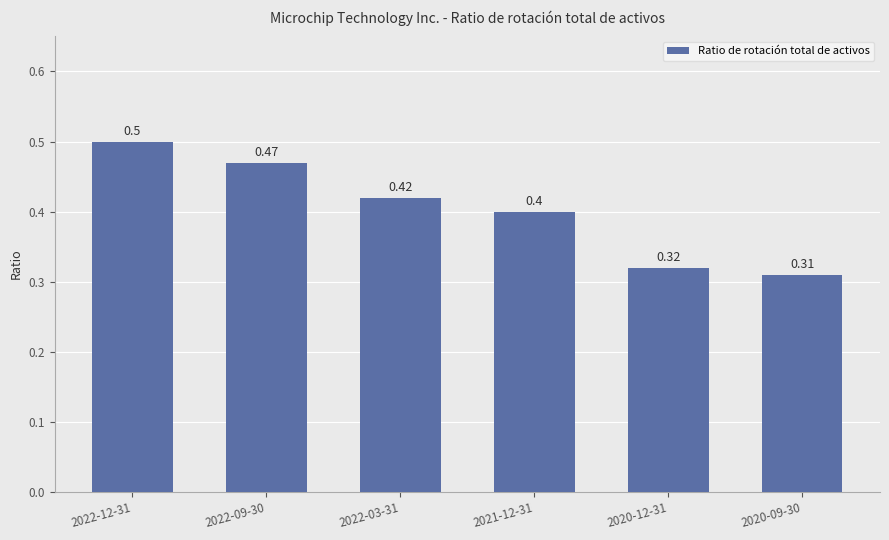

Which has a higher value, 2022-03-31 or 2021-12-31?

2022-03-31